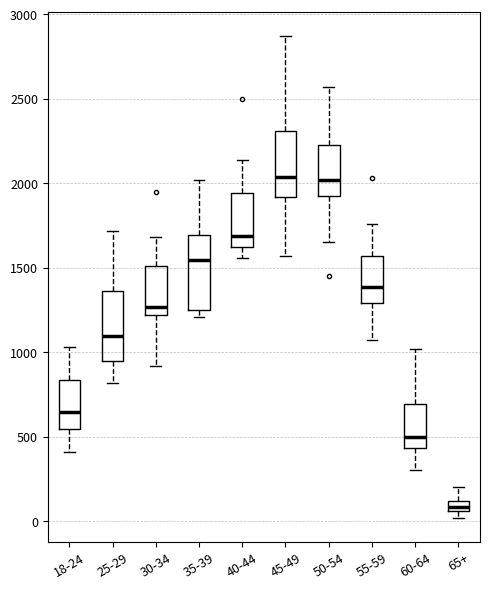

Where does the median line of the box for 55-59 sit on the y-axis? The values are not printed on the chart, so give them approximately, as read against the axis.

1400